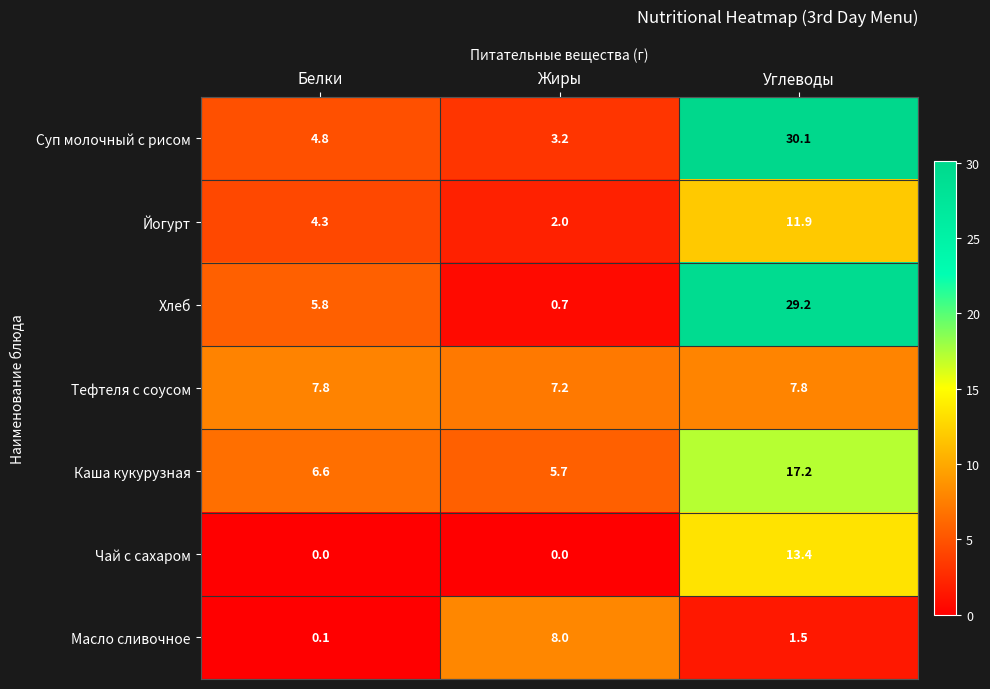

What is the difference between the second highest and minimum values in the Масло сливочное series?

1.4